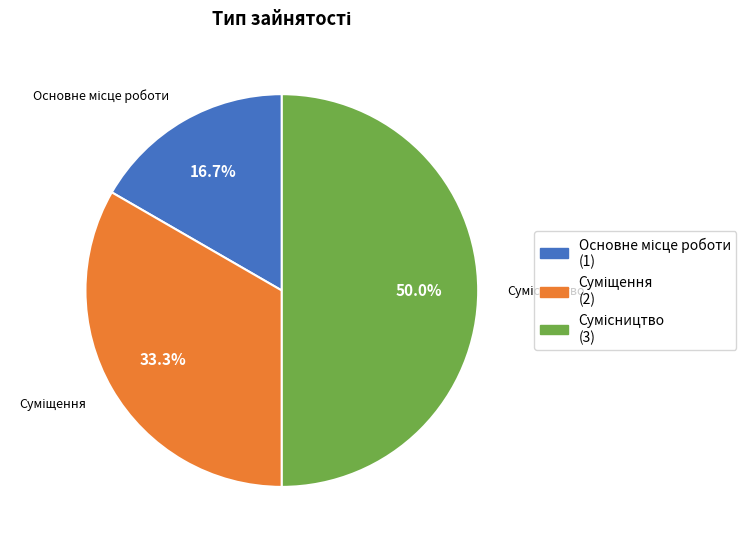

To the nearest percent, what is the difference between the largest and smallest slice percentages?

33%